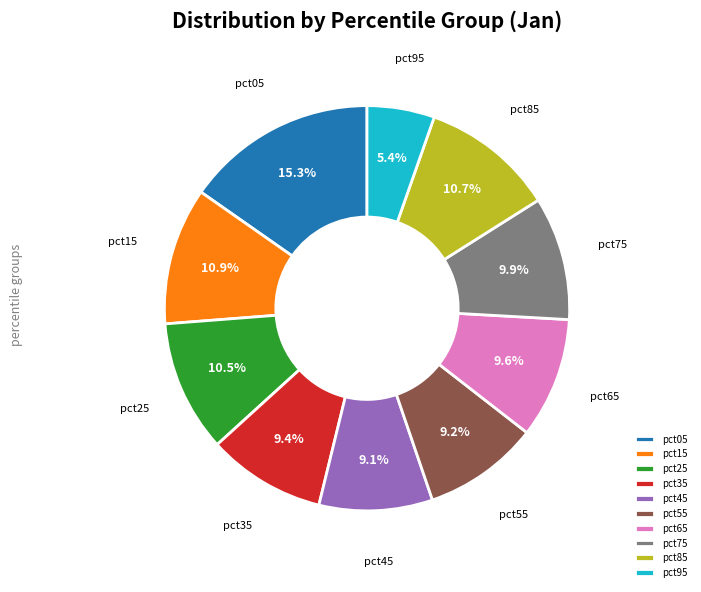

To the nearest percent, what portion does pct05 represent?

15%